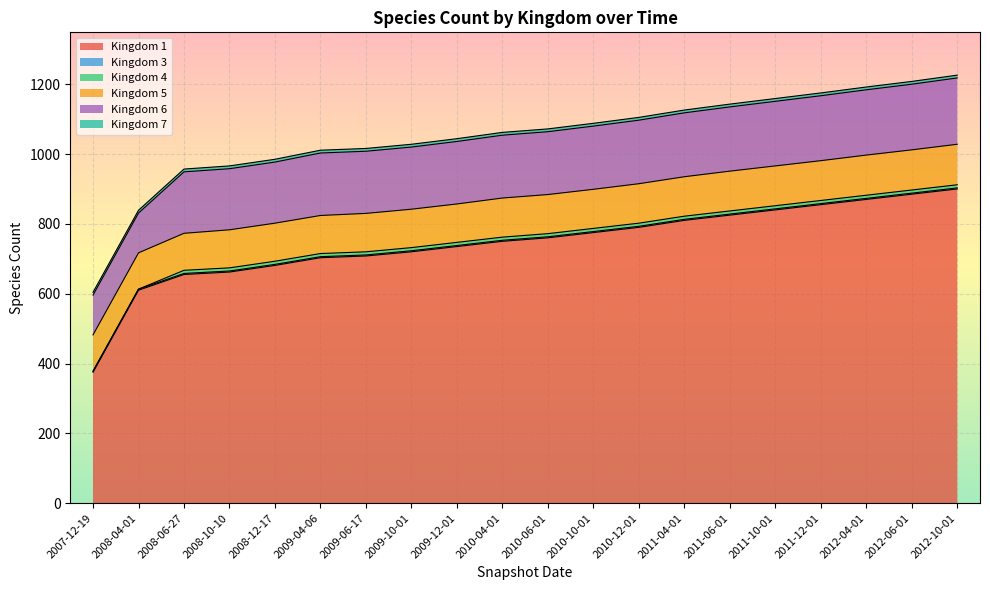

Reading right to left, extract all data points from this chart.

1: 2012-10-01=900	2012-06-01=885	2012-04-01=870	2011-12-01=855	2011-10-01=840	2011-06-01=825	2011-04-01=810	2010-12-01=790	2010-10-01=775	2010-06-01=760	2010-04-01=750	2009-12-01=735	2009-10-01=720	2009-06-17=708	2009-04-06=703	2008-12-17=681	2008-10-10=662	2008-06-27=655	2008-04-01=610	2007-12-19=375
3: 2012-10-01=3	2012-06-01=3	2012-04-01=3	2011-12-01=3	2011-10-01=3	2011-06-01=3	2011-04-01=3	2010-12-01=3	2010-10-01=3	2010-06-01=3	2010-04-01=3	2009-12-01=3	2009-10-01=3	2009-06-17=3	2009-04-06=3	2008-12-17=3	2008-10-10=3	2008-06-27=3	2008-04-01=3	2007-12-19=3
4: 2012-10-01=9	2012-06-01=9	2012-04-01=9	2011-12-01=9	2011-10-01=9	2011-06-01=9	2011-04-01=9	2010-12-01=9	2010-10-01=9	2010-06-01=9	2010-04-01=9	2009-12-01=9	2009-10-01=9	2009-06-17=9	2009-04-06=9	2008-12-17=9	2008-10-10=9	2008-06-27=9	2008-04-01=0	2007-12-19=0
5: 2012-10-01=116	2012-06-01=115	2012-04-01=115	2011-12-01=114	2011-10-01=114	2011-06-01=114	2011-04-01=113	2010-12-01=113	2010-10-01=112	2010-06-01=112	2010-04-01=112	2009-12-01=110	2009-10-01=110	2009-06-17=110	2009-04-06=109	2008-12-17=109	2008-10-10=109	2008-06-27=106	2008-04-01=104	2007-12-19=104
6: 2012-10-01=190	2012-06-01=188	2012-04-01=187	2011-12-01=186	2011-10-01=185	2011-06-01=184	2011-04-01=183	2010-12-01=182	2010-10-01=181	2010-06-01=180	2010-04-01=180	2009-12-01=179	2009-10-01=178	2009-06-17=178	2009-04-06=179	2008-12-17=175	2008-10-10=175	2008-06-27=176	2008-04-01=114	2007-12-19=114
7: 2012-10-01=8	2012-06-01=8	2012-04-01=8	2011-12-01=8	2011-10-01=8	2011-06-01=8	2011-04-01=8	2010-12-01=8	2010-10-01=8	2010-06-01=8	2010-04-01=8	2009-12-01=8	2009-10-01=8	2009-06-17=8	2009-04-06=8	2008-12-17=8	2008-10-10=8	2008-06-27=8	2008-04-01=8	2007-12-19=8